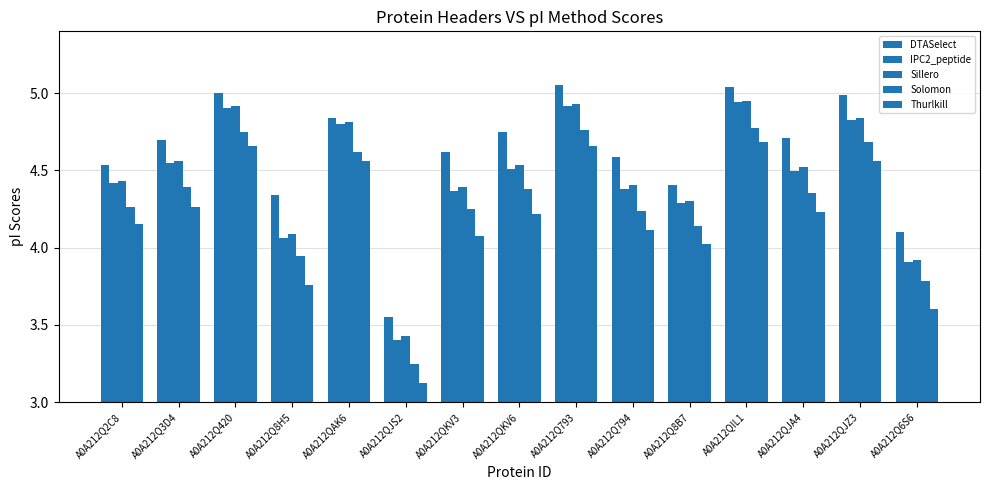

What is the highest value of the Solomon series?

4.8